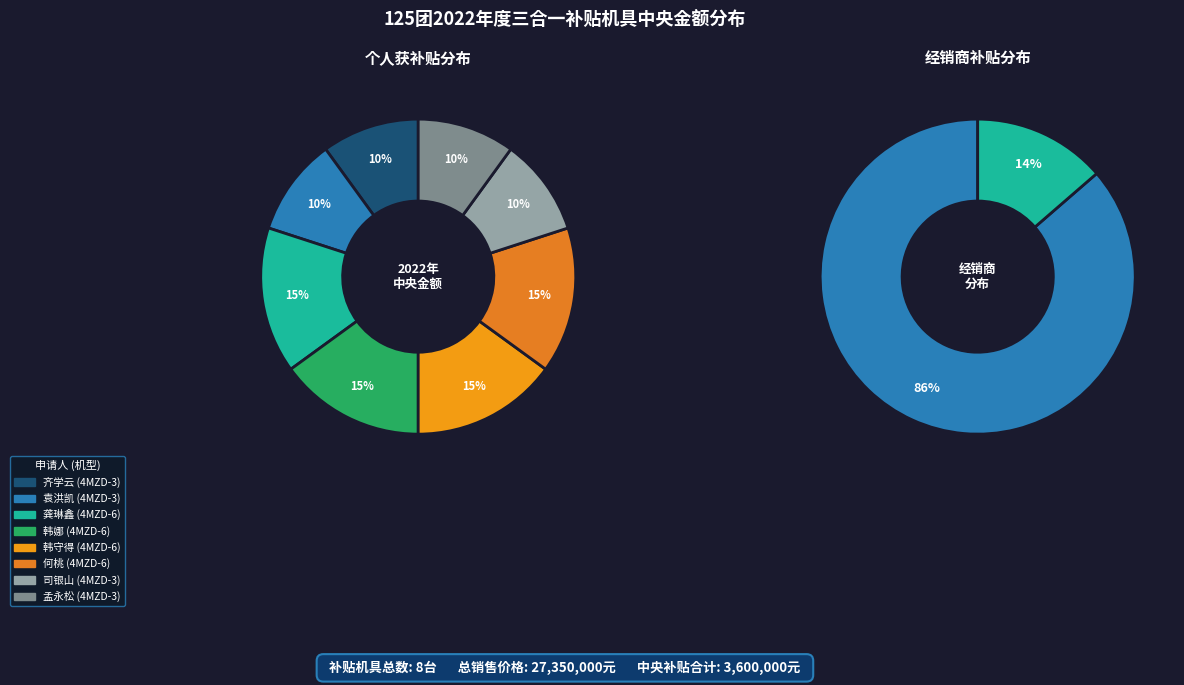

Which category has the biggest portion of the pie?

龚琳鑫